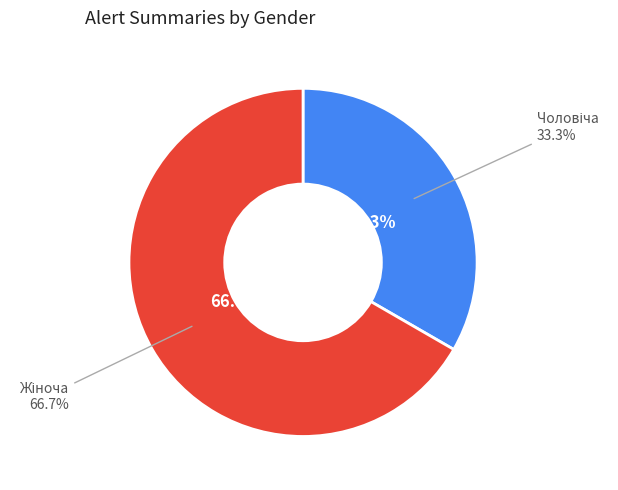

To the nearest percent, what is the difference between the Чоловіча and Жіноча slice percentages?

33%